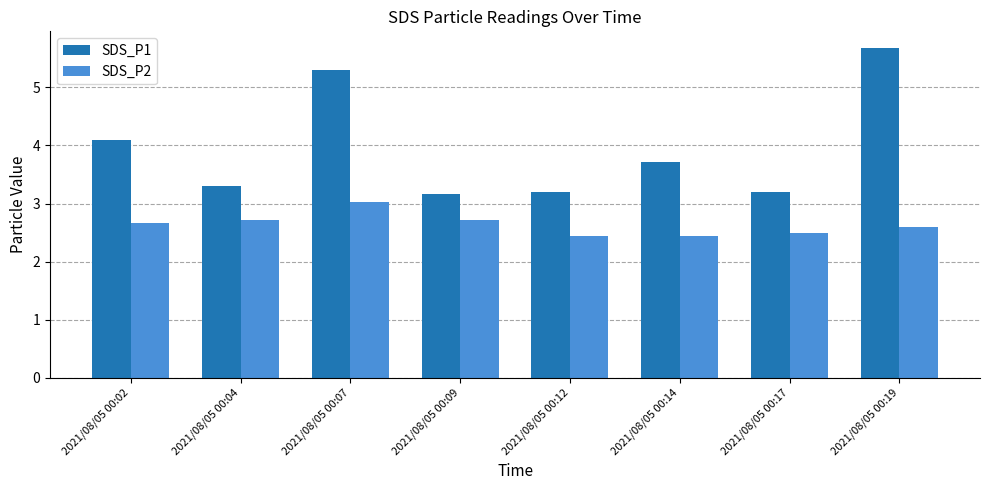

Reading left to right, list all the values displayed in this chart.

SDS_P1: 2021/08/05 00:02=4.1	2021/08/05 00:04=3.3	2021/08/05 00:07=5.3	2021/08/05 00:09=3.2	2021/08/05 00:12=3.2	2021/08/05 00:14=3.7	2021/08/05 00:17=3.2	2021/08/05 00:19=5.7
SDS_P2: 2021/08/05 00:02=2.7	2021/08/05 00:04=2.7	2021/08/05 00:07=3.0	2021/08/05 00:09=2.7	2021/08/05 00:12=2.5	2021/08/05 00:14=2.5	2021/08/05 00:17=2.5	2021/08/05 00:19=2.6